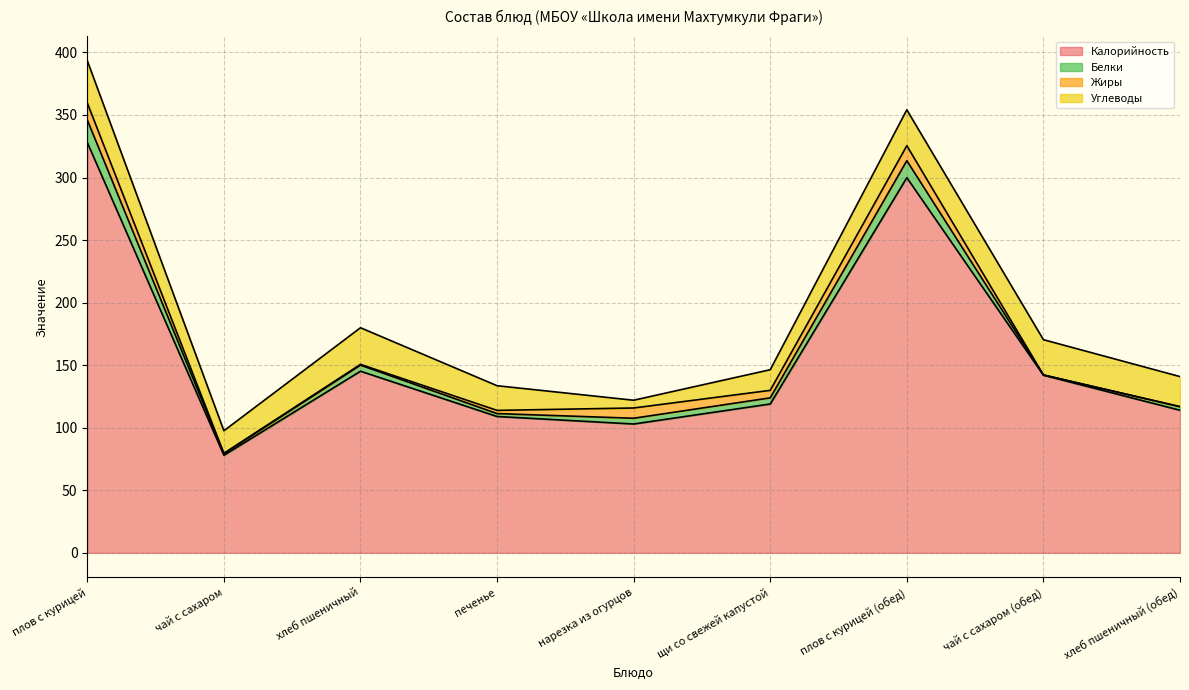

Reading left to right, list all the values displayed in this chart.

Калорийность: плов с курицей=328.0	чай с сахаром=78.0	хлеб пшеничный=145.2	печенье=109.0	нарезка из огурцов=103.0	щи со свежей капустой=119.0	плов с курицей (обед)=299.9	чай с сахаром (обед)=142.0	хлеб пшеничный (обед)=114.0
Белки: плов с курицей=18.0	чай с сахаром=1.2	хлеб пшеничный=4.9	печенье=2.3	нарезка из огурцов=4.6	щи со свежей капустой=4.9	плов с курицей (обед)=13.6	чай с сахаром (обед)=0.2	хлеб пшеничный (обед)=2.8
Жиры: плов с курицей=13.6	чай с сахаром=0.4	хлеб пшеничный=0.6	печенье=2.6	нарезка из огурцов=8.2	щи со свежей капустой=6.0	плов с курицей (обед)=12.0	чай с сахаром (обед)=0.0	хлеб пшеничный (обед)=0.1
Углеводы: плов с курицей=33.8	чай с сахаром=18.0	хлеб пшеничный=29.3	печенье=19.7	нарезка из огурцов=6.2	щи со свежей капустой=16.5	плов с курицей (обед)=28.7	чай с сахаром (обед)=28.2	хлеб пшеничный (обед)=24.0